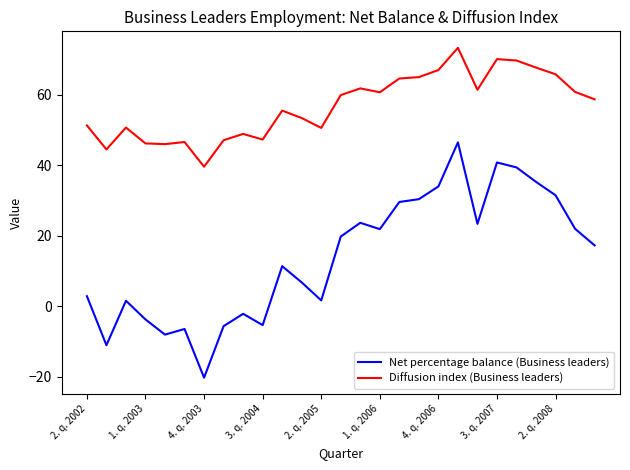

What is the difference between the maximum and minimum values in the Net percentage balance (Business leaders) series?

66.7